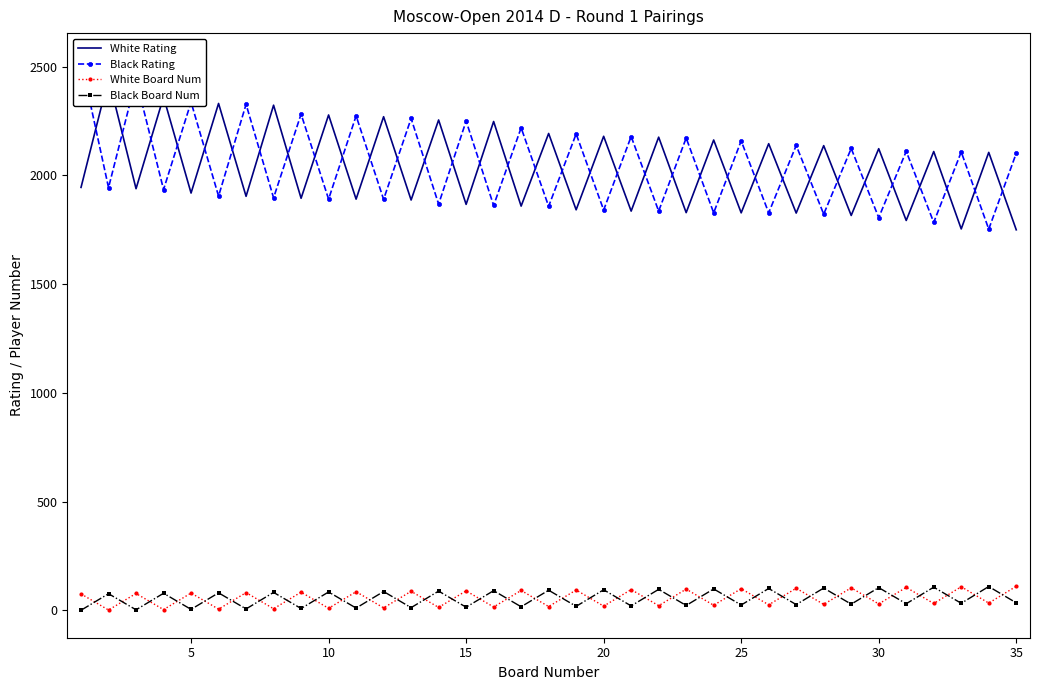

Which series has the widest spread of values?

Black Rating